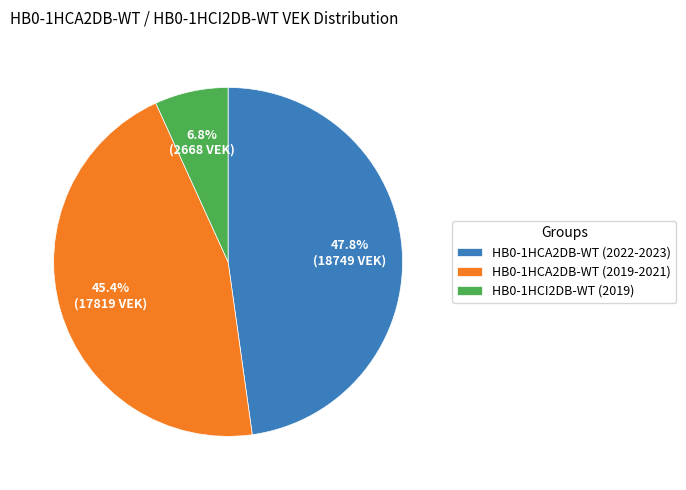

What percentage is NOT represented by HB0-1HCI2DB-WT (2019)?

93.2%